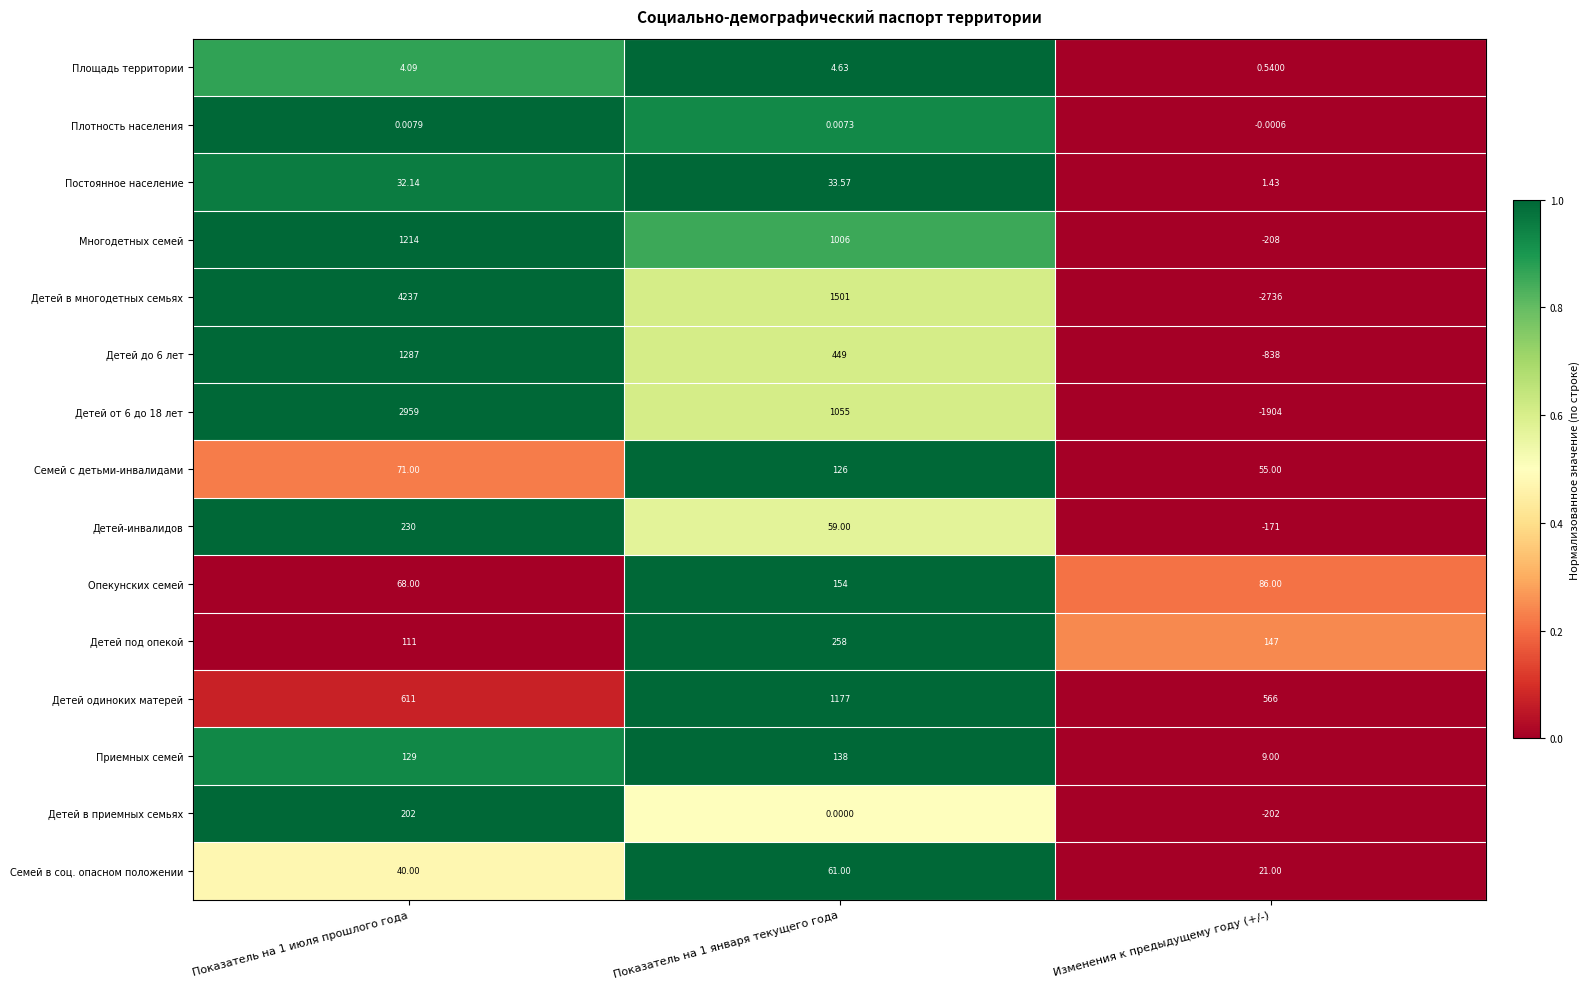

At which label is Детей под опекой closest to 184?

Изменения к предыдущему году (+/-)